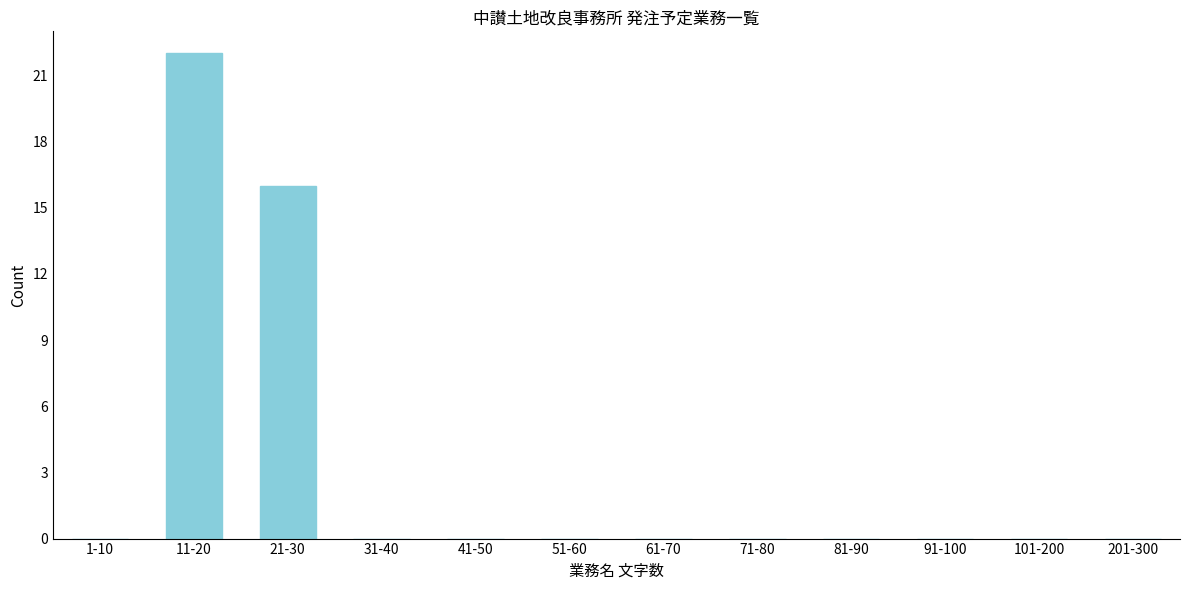

Reading left to right, transcribe all the data shown in this chart.

1-10=0	11-20=22	21-30=16	31-40=0	41-50=0	51-60=0	61-70=0	71-80=0	81-90=0	91-100=0	101-200=0	201-300=0